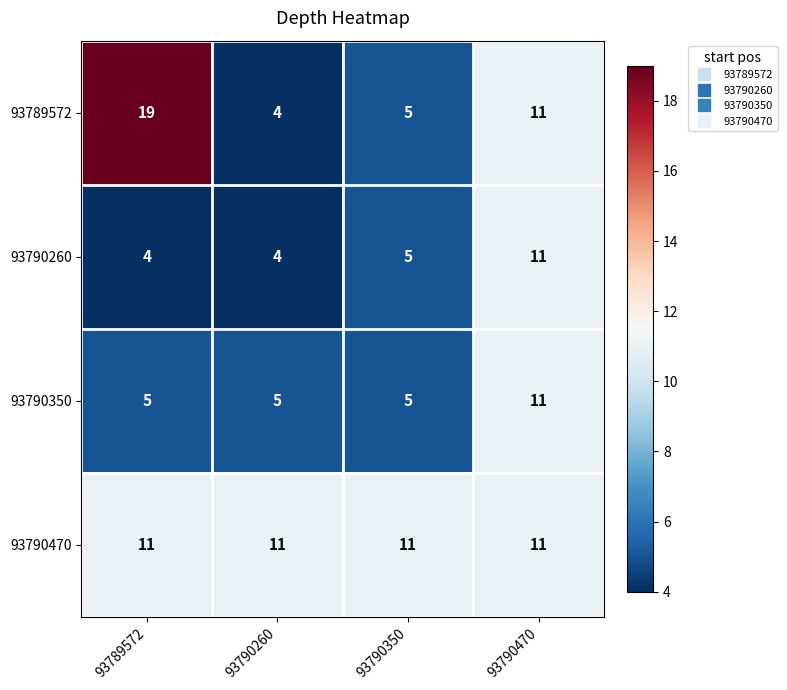

What is the sum of all 93790260 values?

24